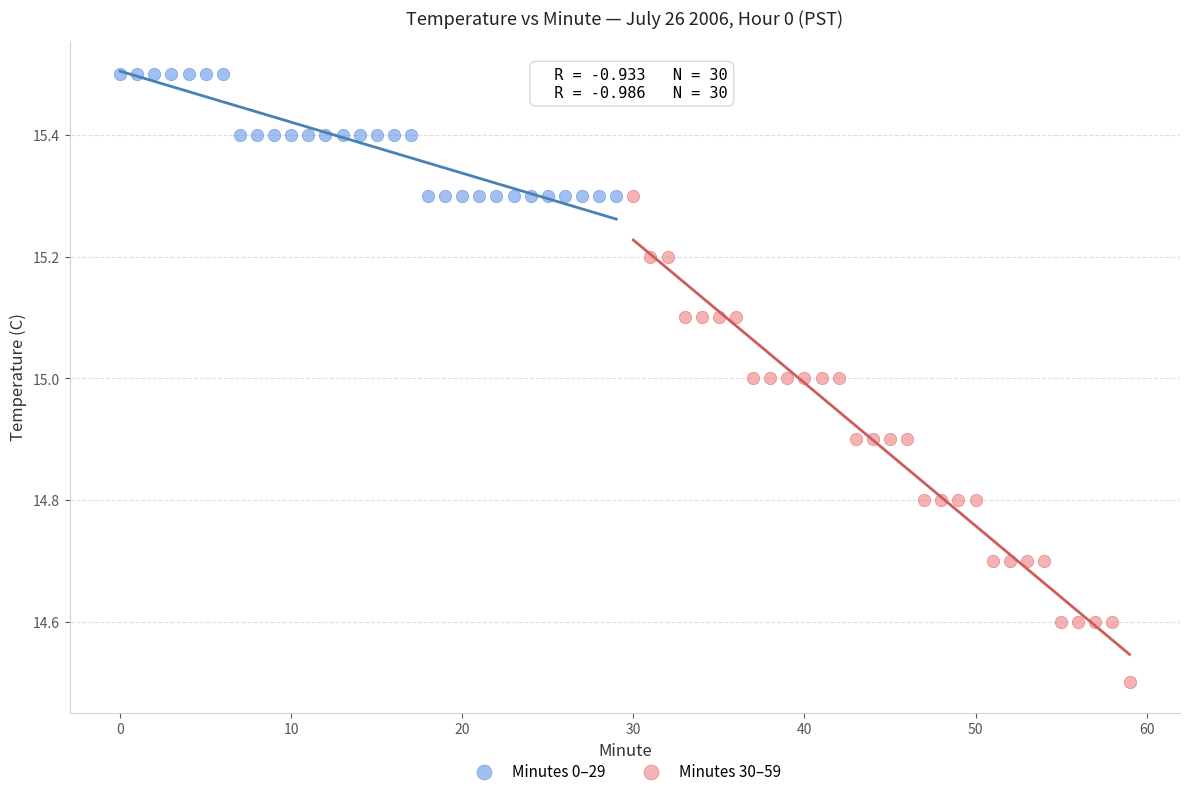

What are all the series names shown in the legend?

Minutes 0–29, Minutes 30–59